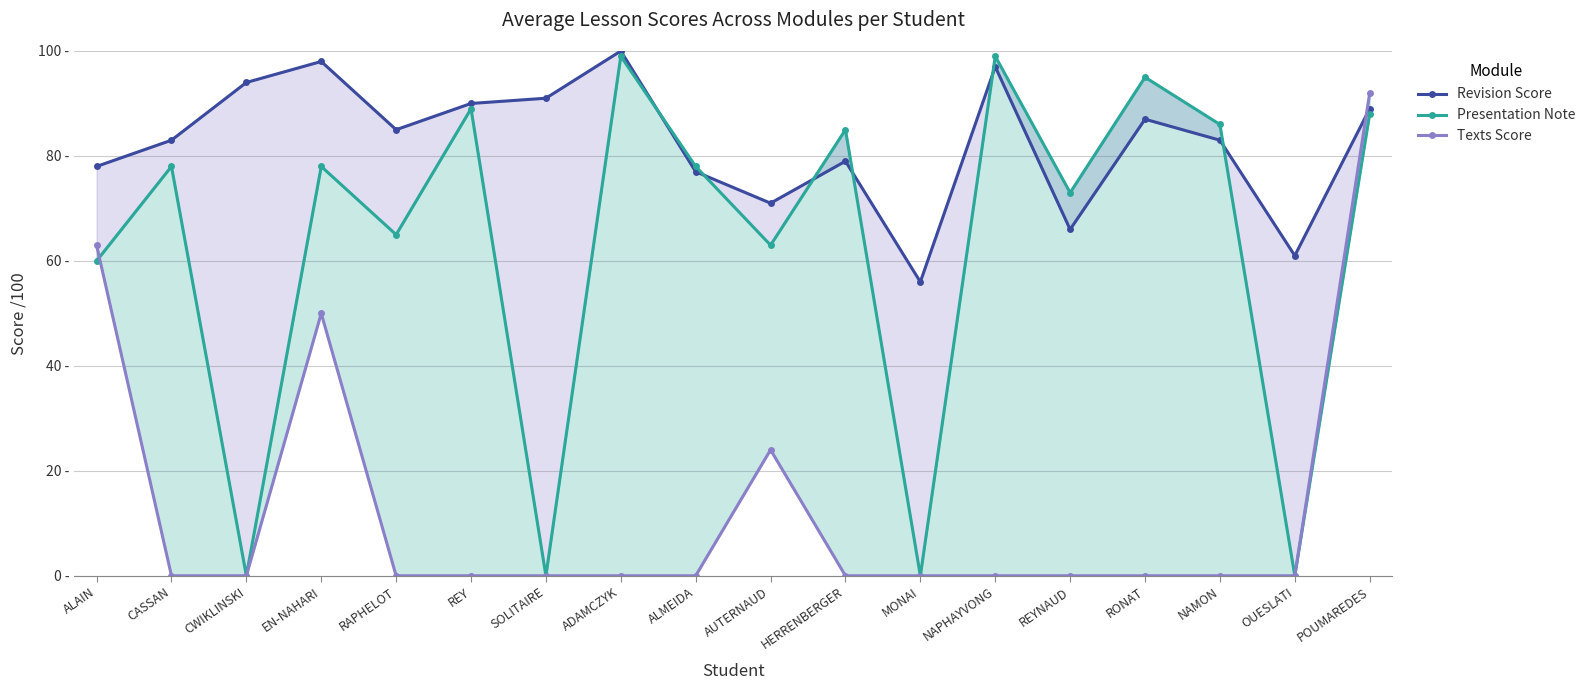

How many lines are shown in the chart?

3